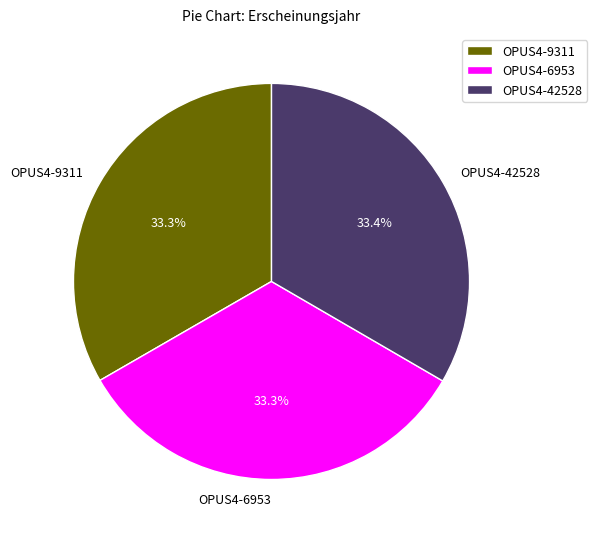

Is OPUS4-9311 the majority of the pie?

No